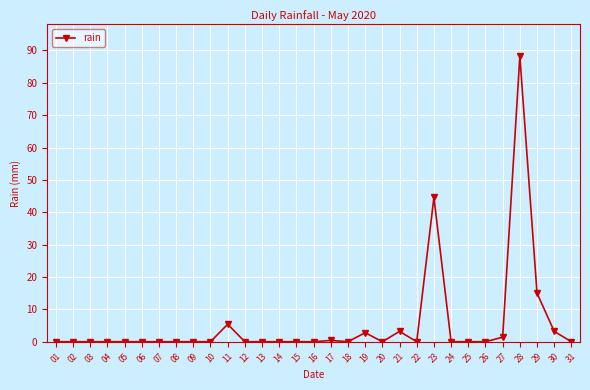

True or false: the data has more than 1 interior local peaks.

True